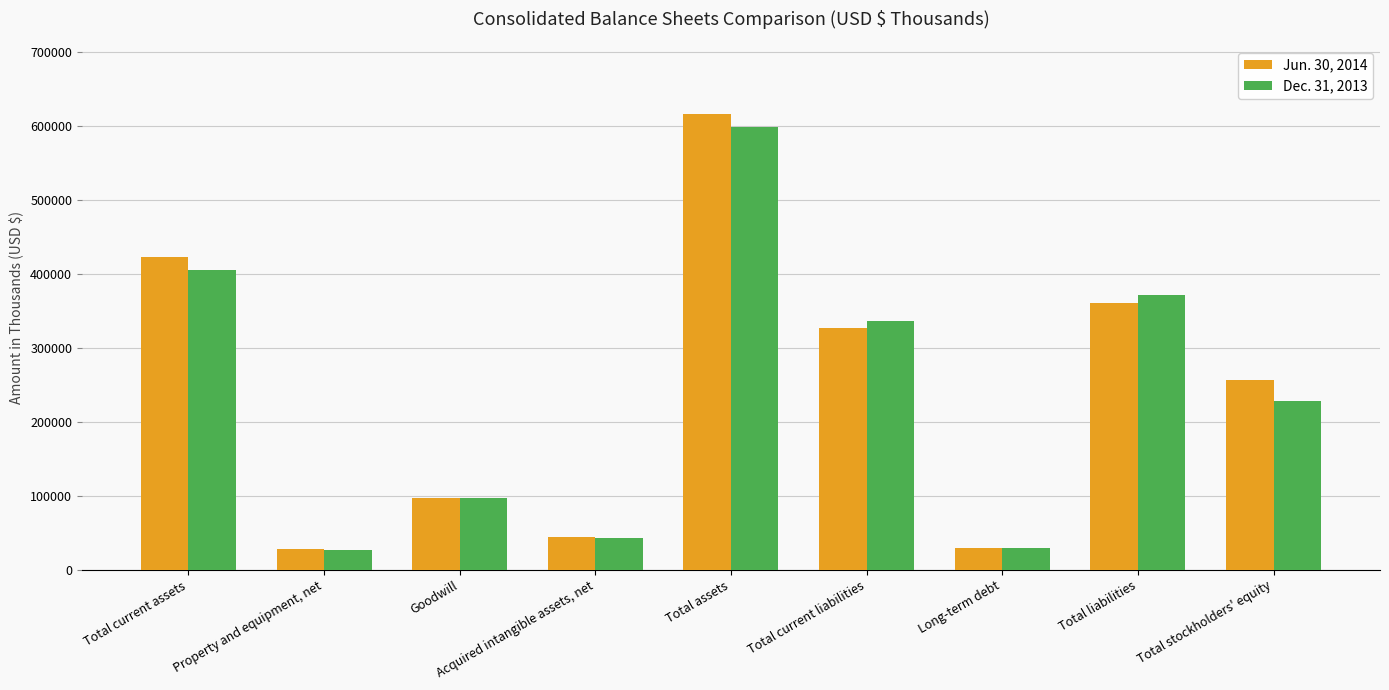

Between Total current liabilities and Total liabilities, which series saw the biggest shift?

Dec. 31, 2013